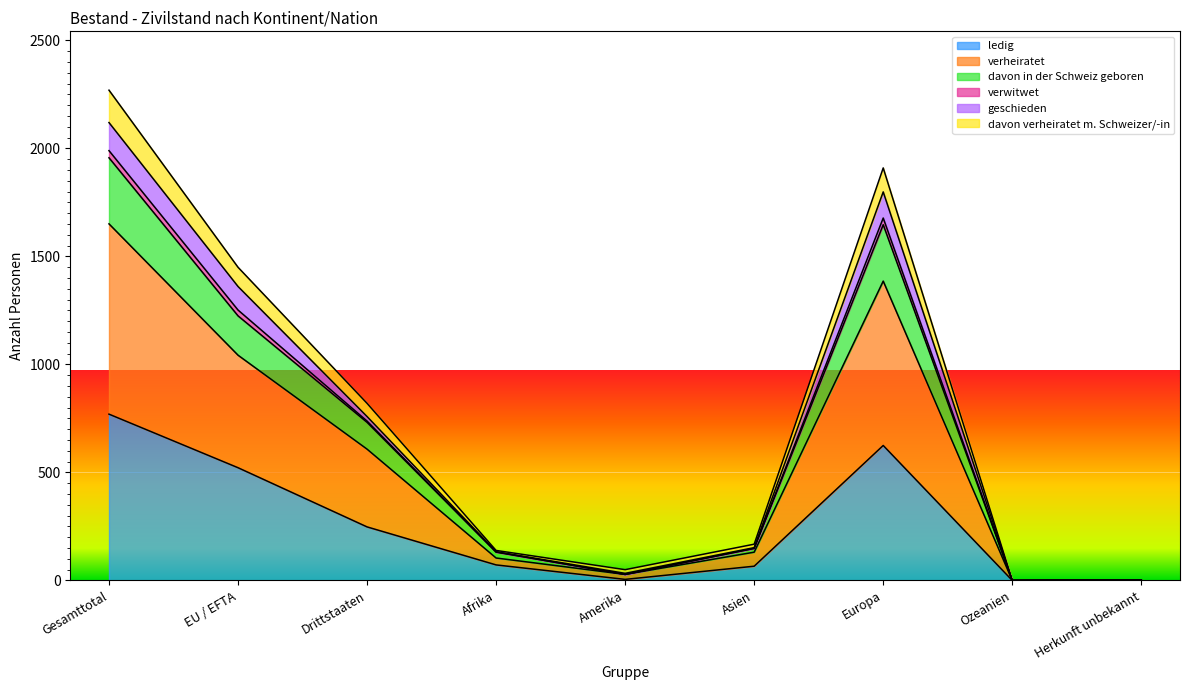

What is the maximum value for ledig?

770